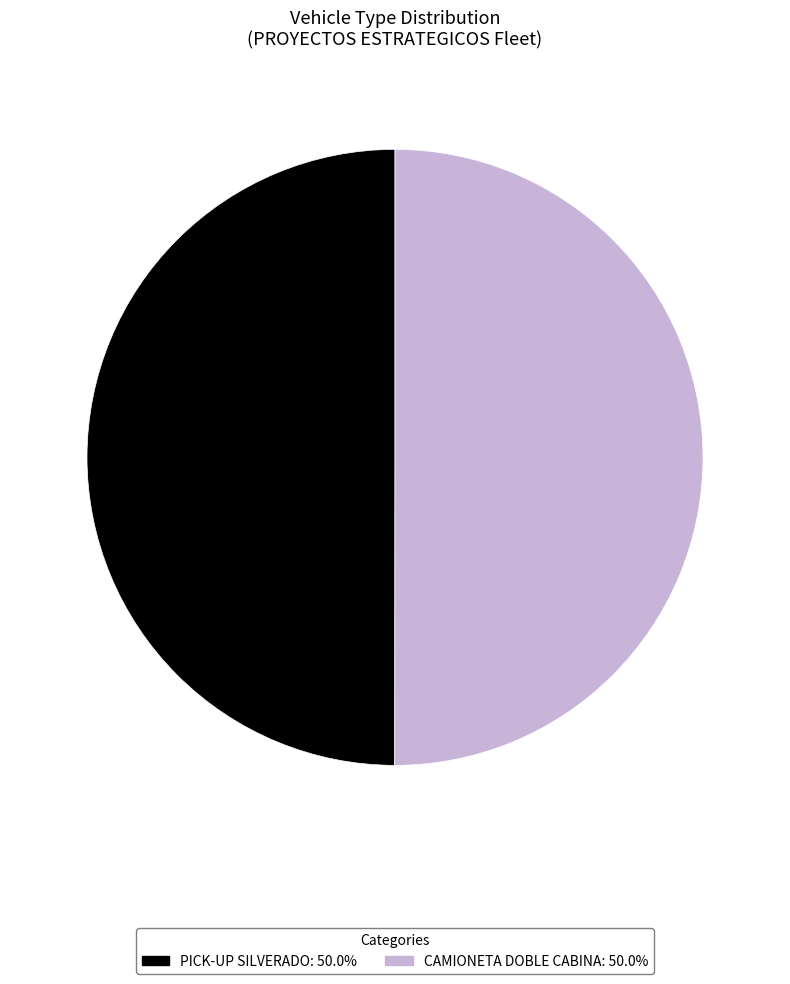

What is the ratio of the value at PICK-UP SILVERADO to the value at CAMIONETA DOBLE CABINA?

1.0